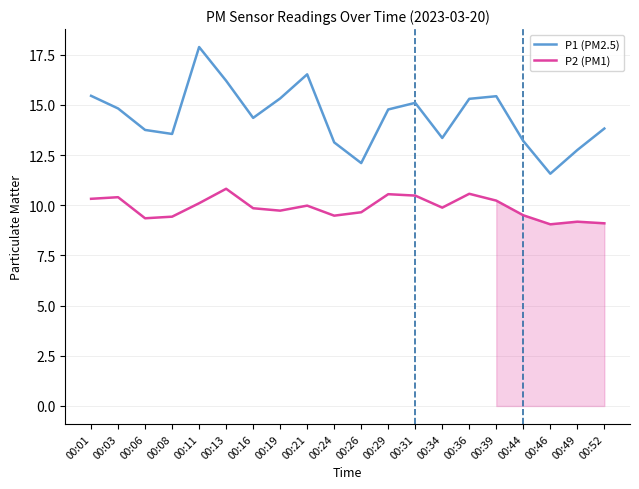

List the series in order of their peak value, highest first.

P1 (PM2.5), P2 (PM1)